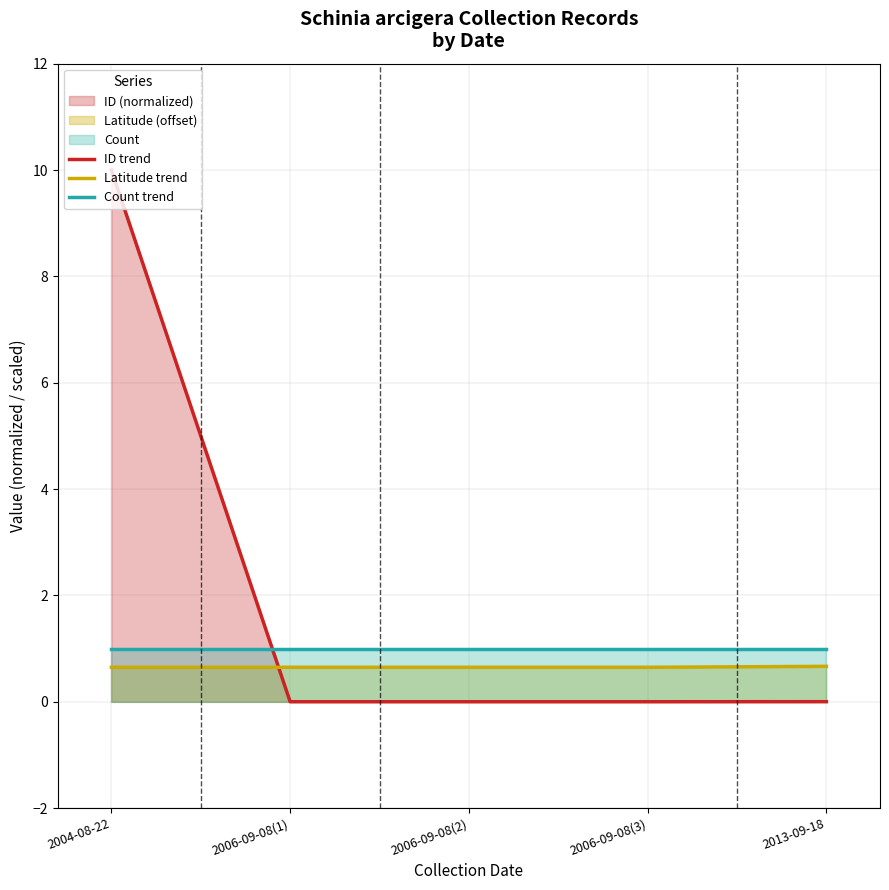

Which series ends up on top after the final intersection of ID trend and Latitude trend?

Latitude trend